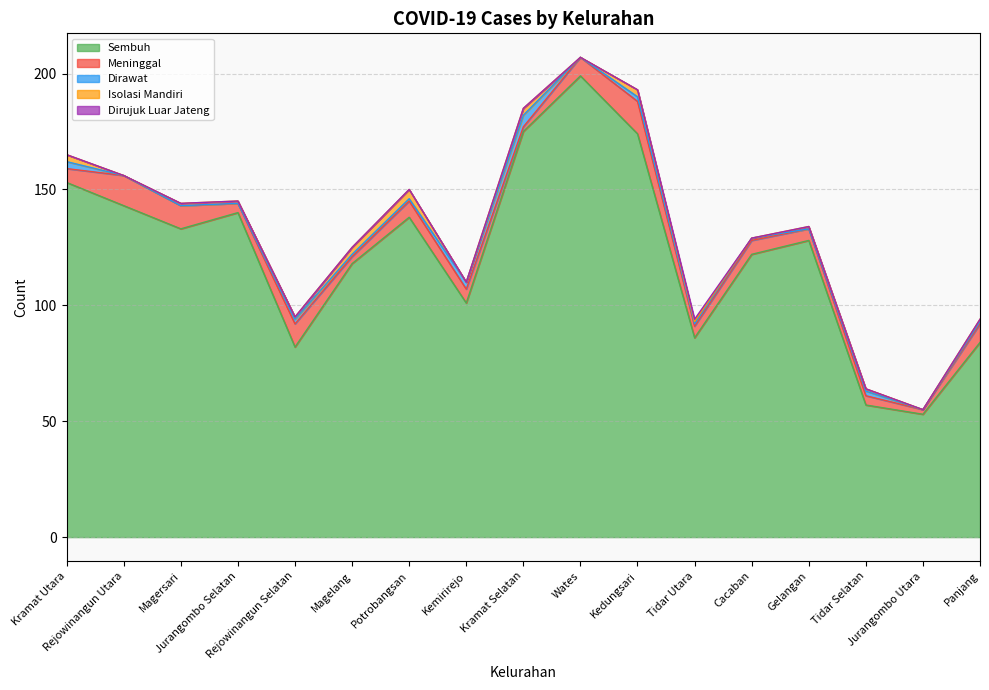

At which category does the chart reach its minimum across all series?

Rejowinangun Utara